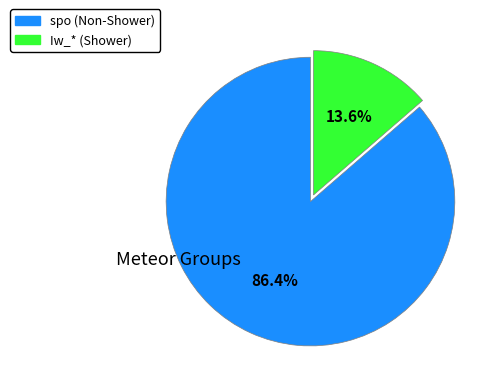

What percentage is the spo slice, to the nearest percent?

86%